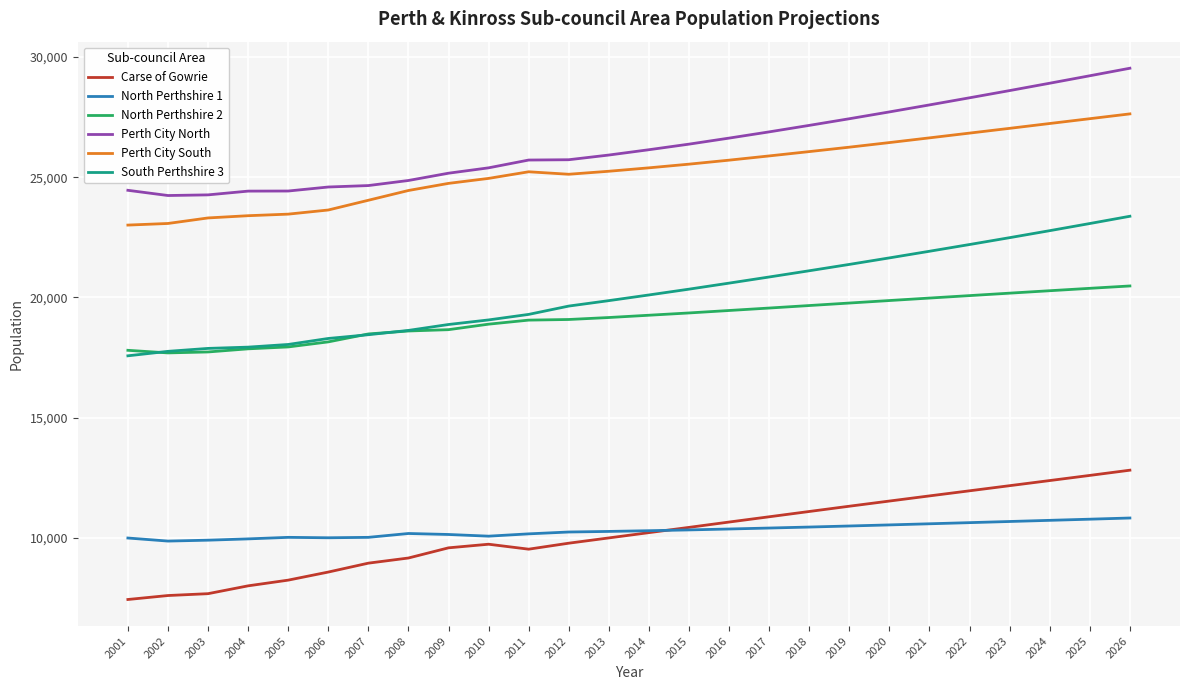

What is the difference between the maximum and minimum values in the North Perthshire 2 series?

2783